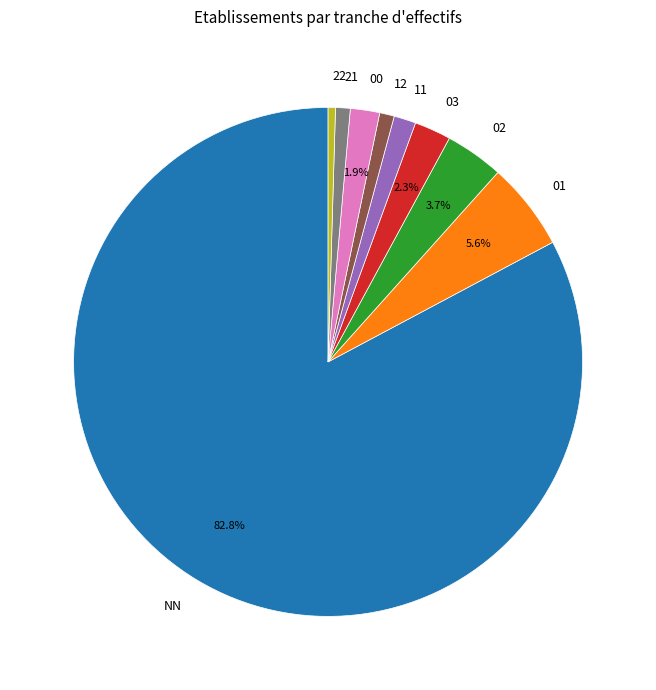

Does 01 account for over 50% of the chart?

No